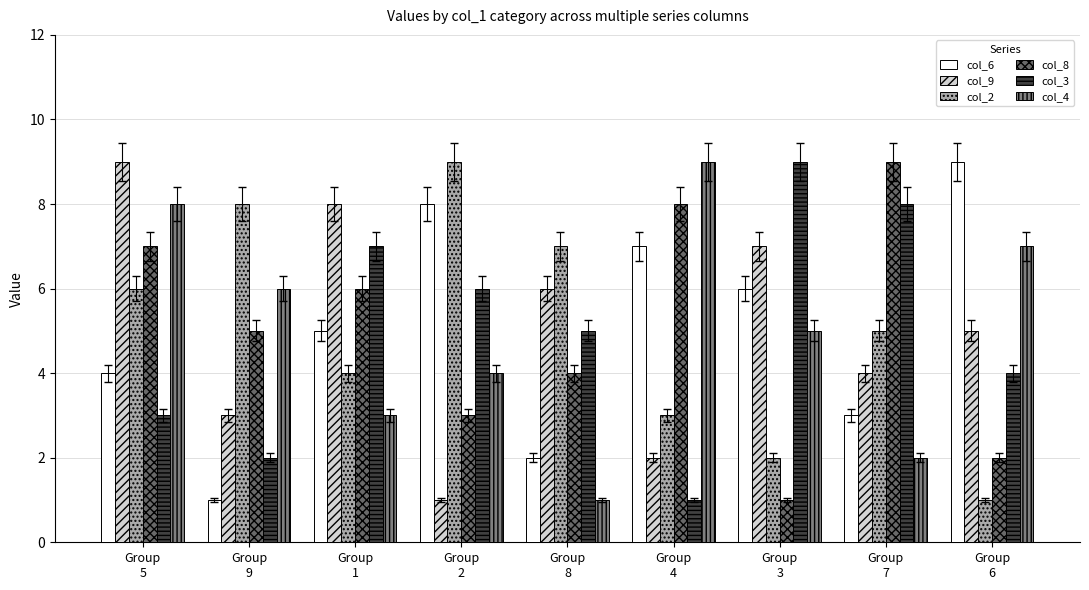

Reading right to left, extract all data points from this chart.

col_6: 9	3	6	7	2	8	5	1	4
col_9: 5	4	7	2	6	1	8	3	9
col_2: 1	5	2	3	7	9	4	8	6
col_8: 2	9	1	8	4	3	6	5	7
col_3: 4	8	9	1	5	6	7	2	3
col_4: 7	2	5	9	1	4	3	6	8